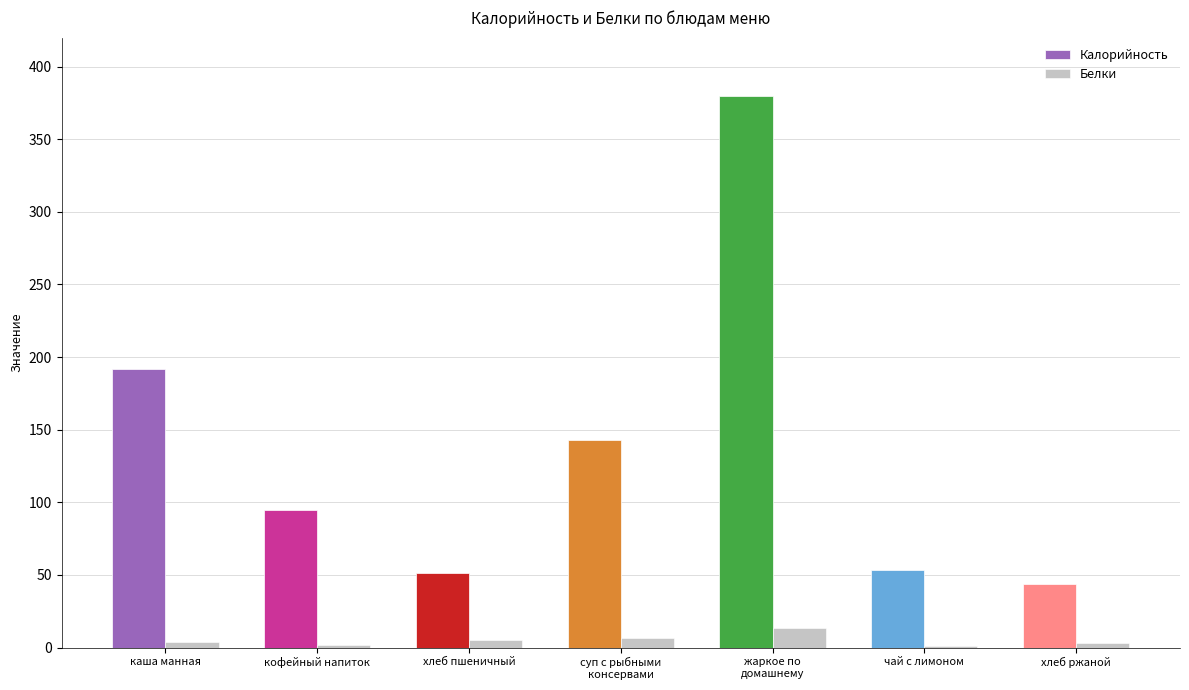

Is the value of Белки at хлеб пшеничный greater than the value of Калорийность at каша манная?

No